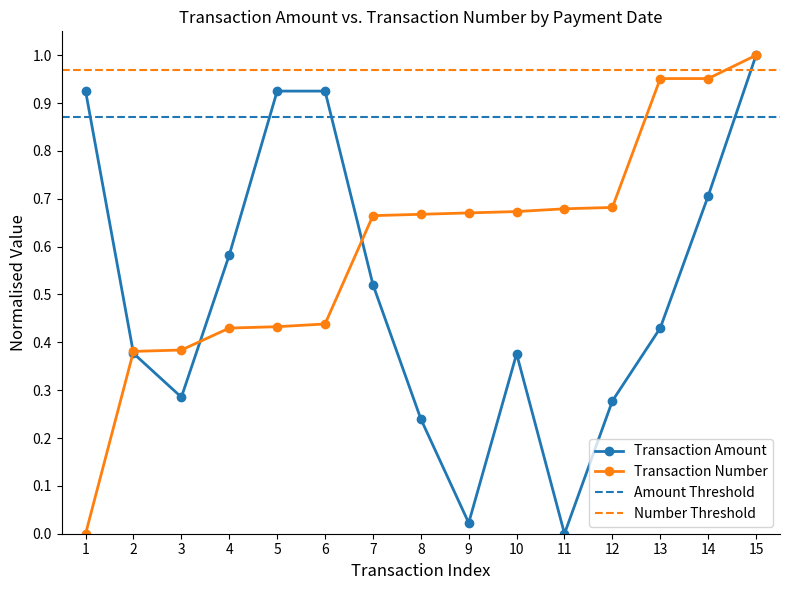

What is the greatest value displayed?

1.0